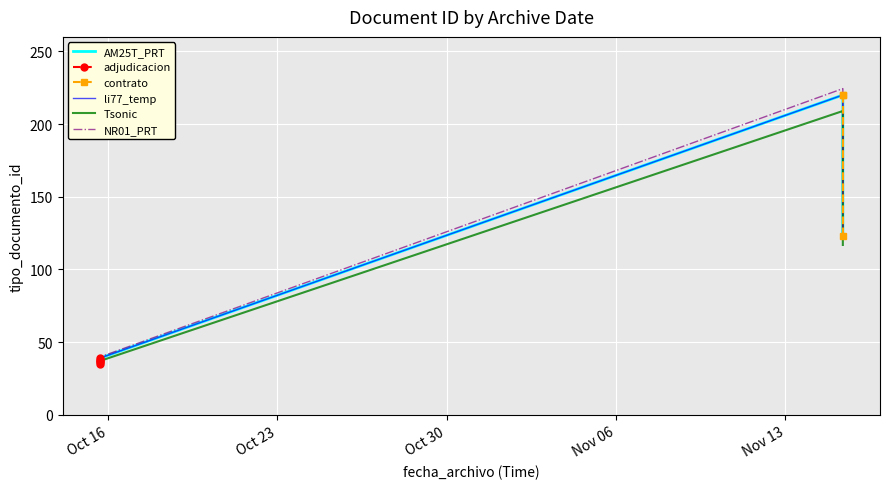

What is the difference between the maximum and second lowest values?

184